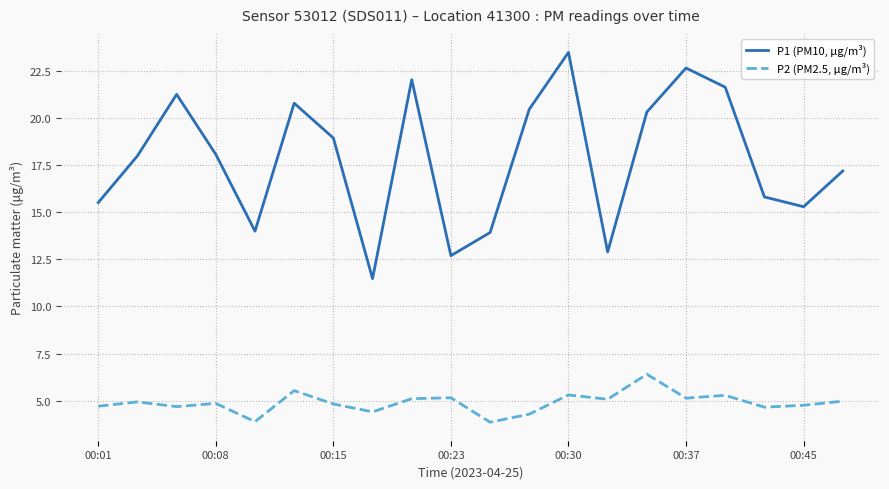

Which series has the widest spread of values?

P1 (PM10, µg/m³)